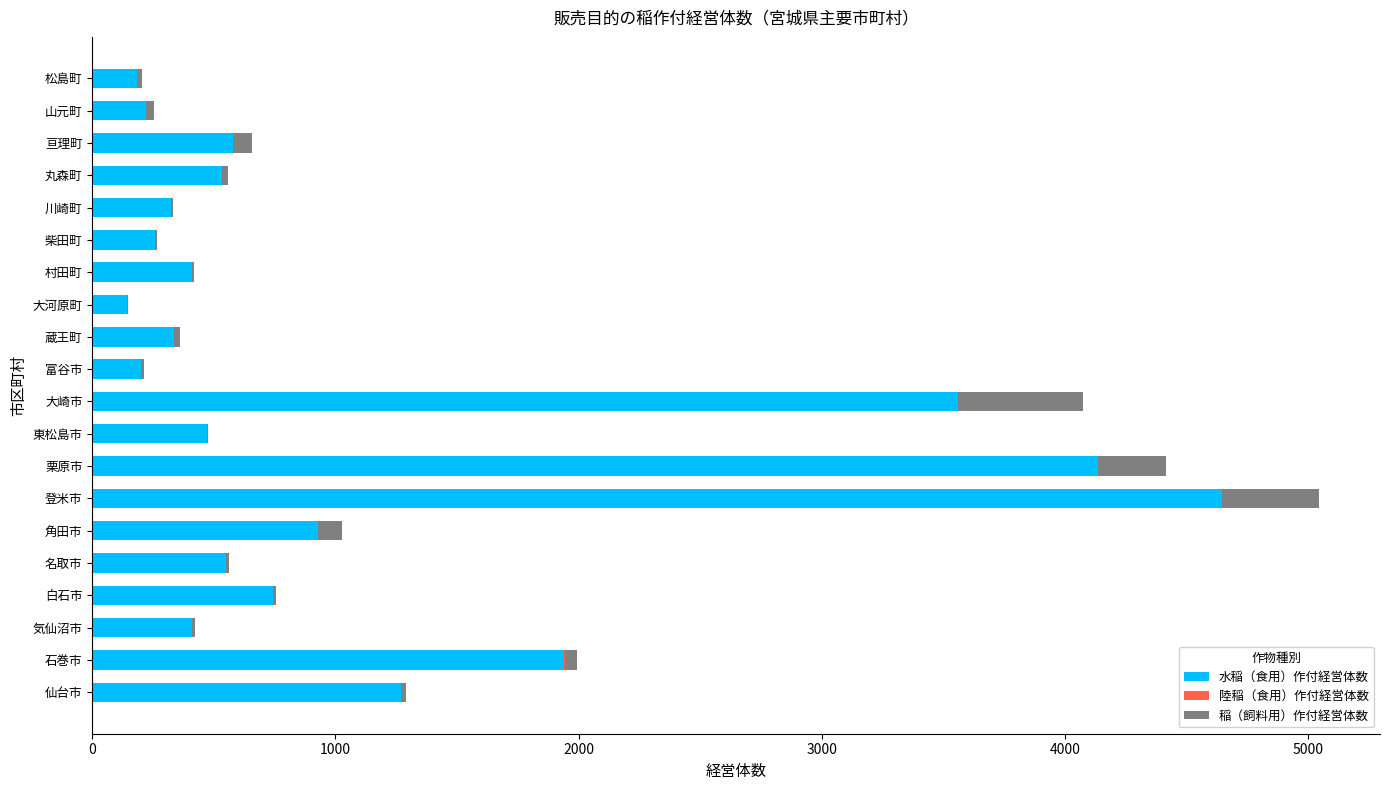

Which category has the highest value in the 水稲（食用）作付経営体数 series?

登米市